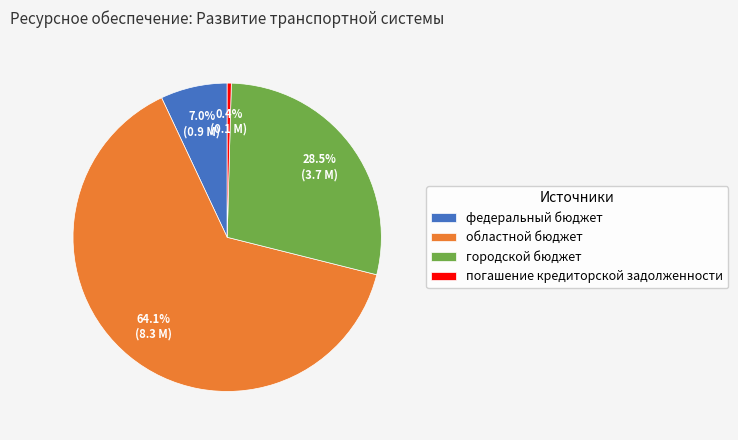

What percentage is the областной бюджет slice, to the nearest percent?

64%